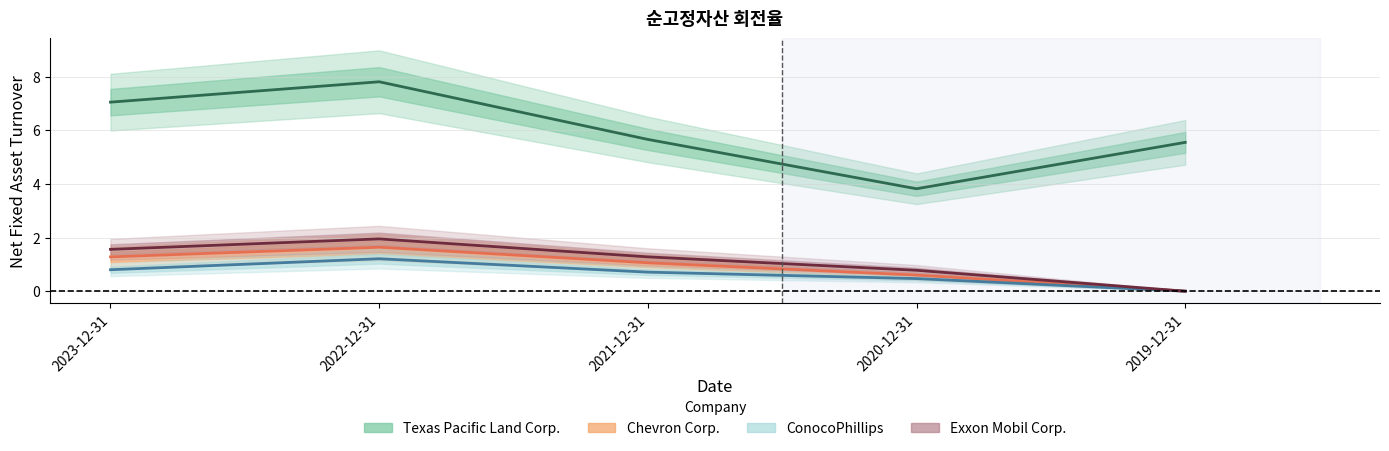

Is it true that Chevron Corp. equals 1.3 at 2023-12-31?

True